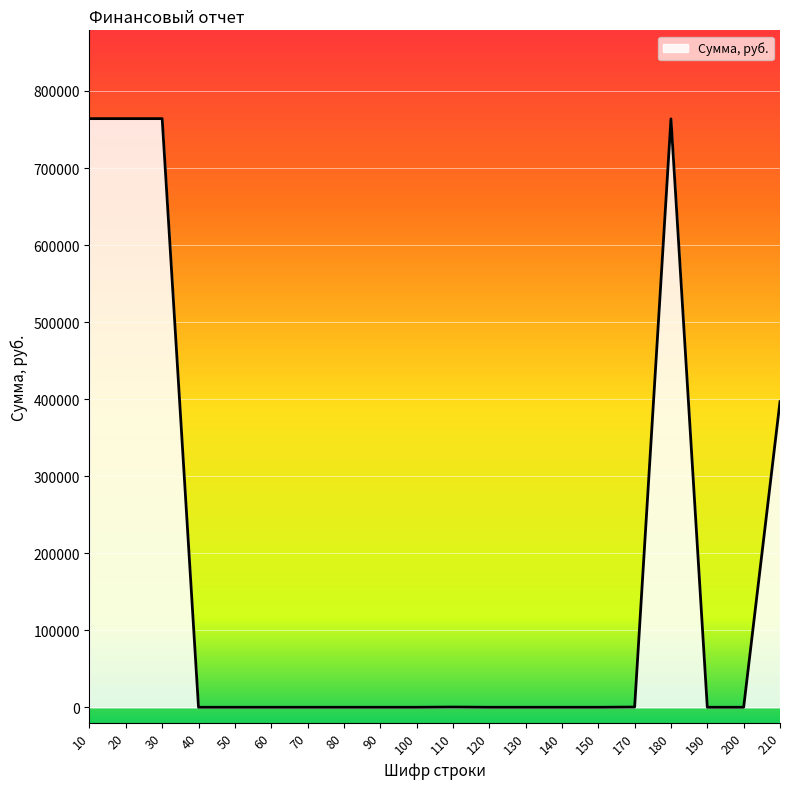

What is the change in value from 10 to 200?

-764100.0